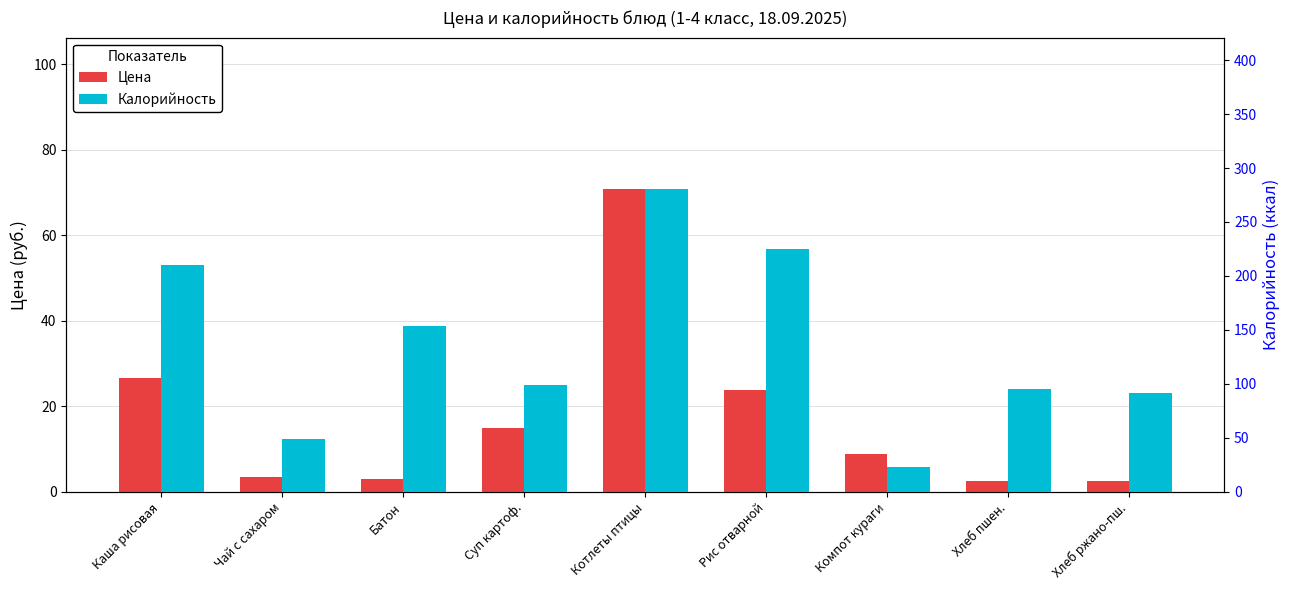

What is the lowest value of the Цена series?

2.6